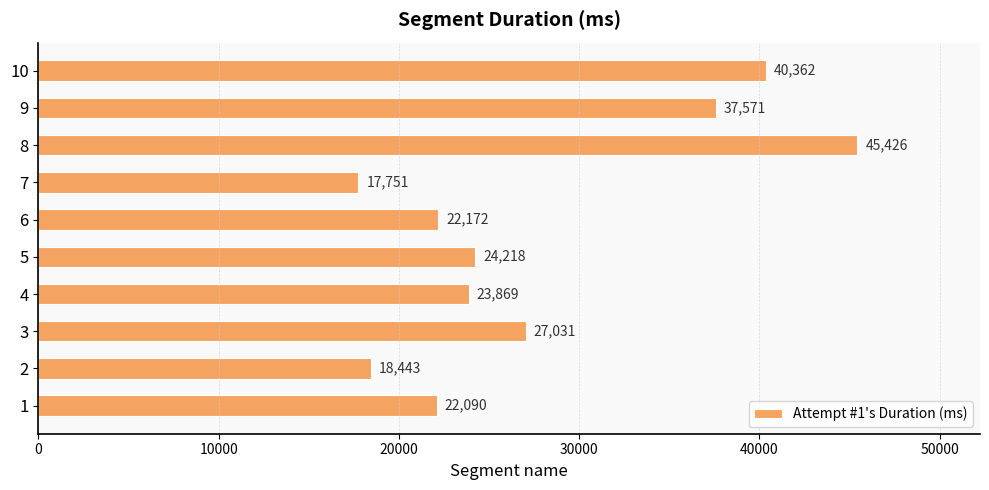

Rank the categories by value from highest to lowest.

8, 10, 9, 3, 5, 4, 6, 1, 2, 7